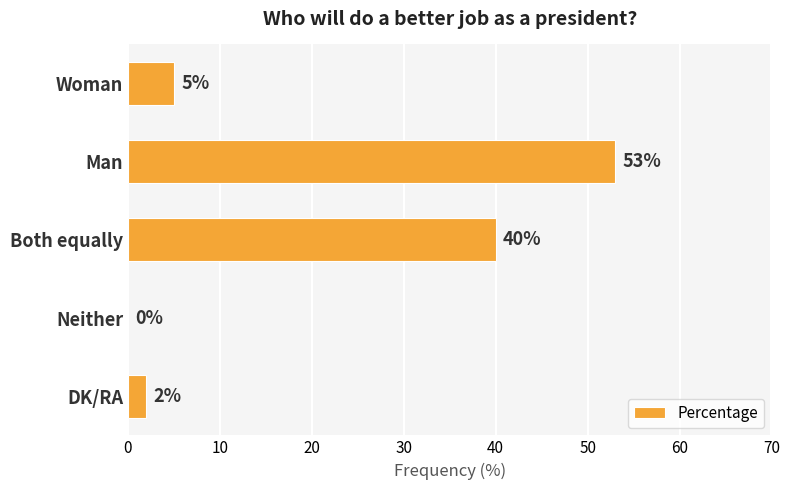

What is the change in value from Woman to Both equally?

+35